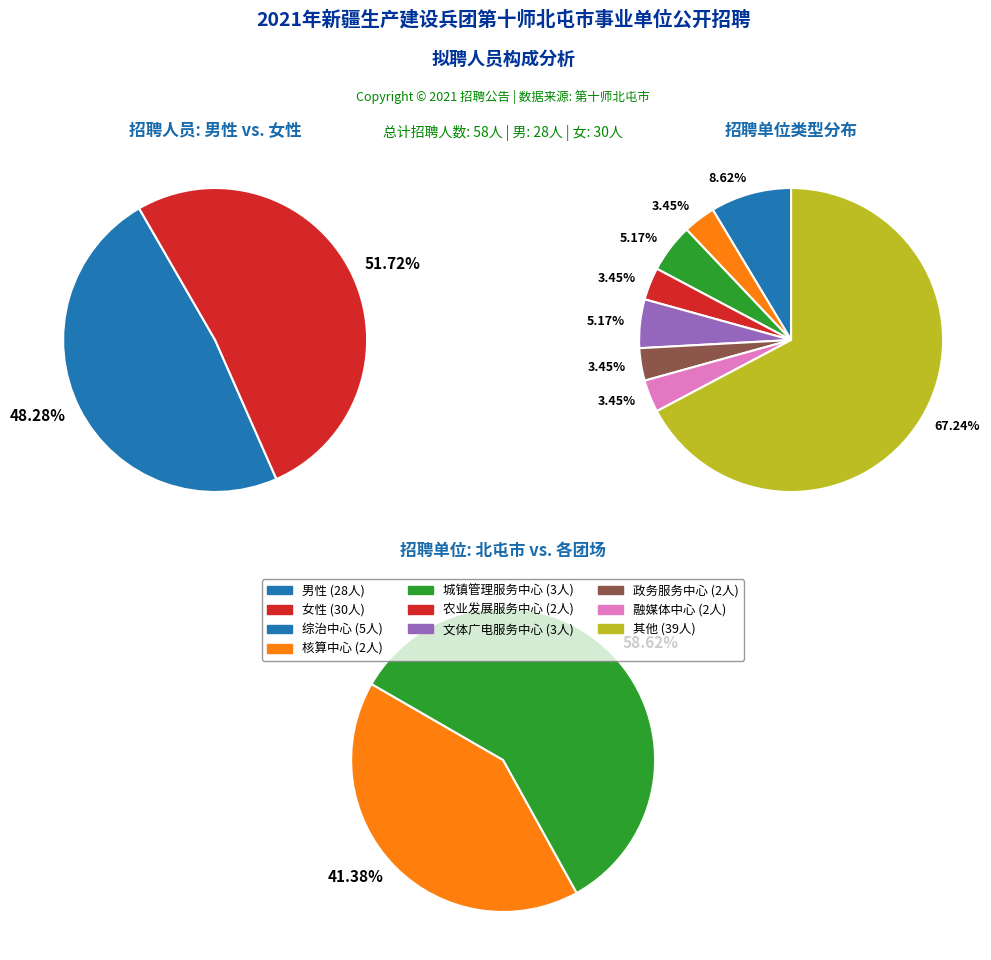

Count the number of slices in the pie.

2